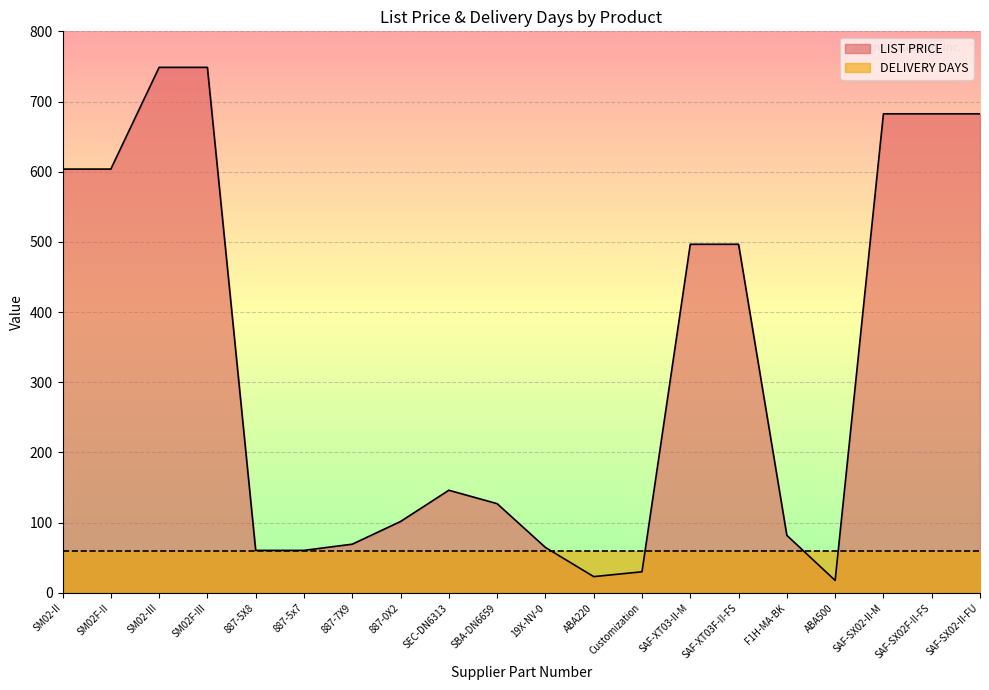

How many data points are less than 146?

10